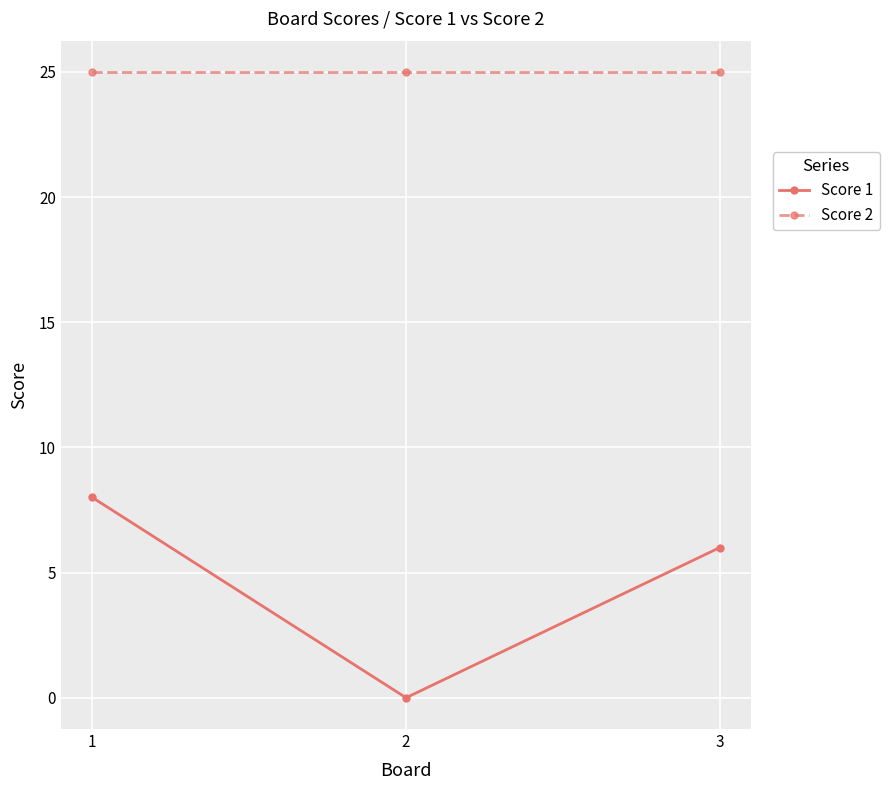

How many values in Score 1 are above zero?

2